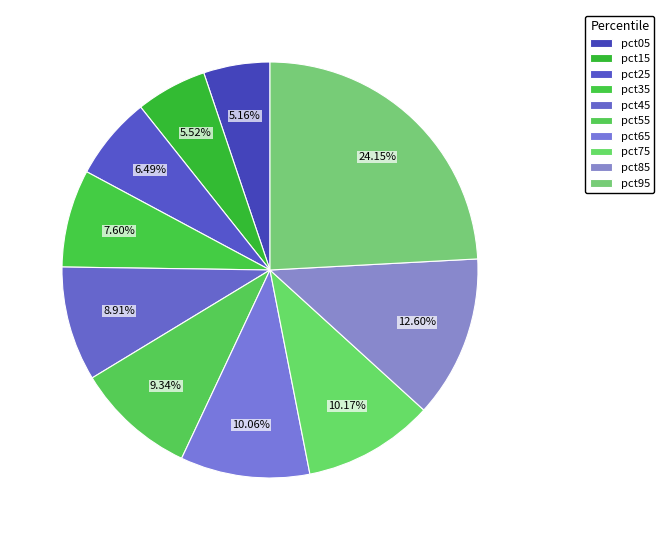

What is the largest slice in the pie chart?

pct95